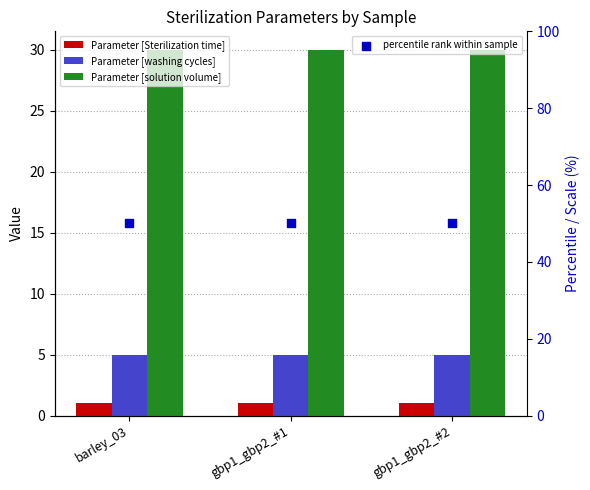

Which series reaches the maximum Y coordinate?

percentile rank within sample